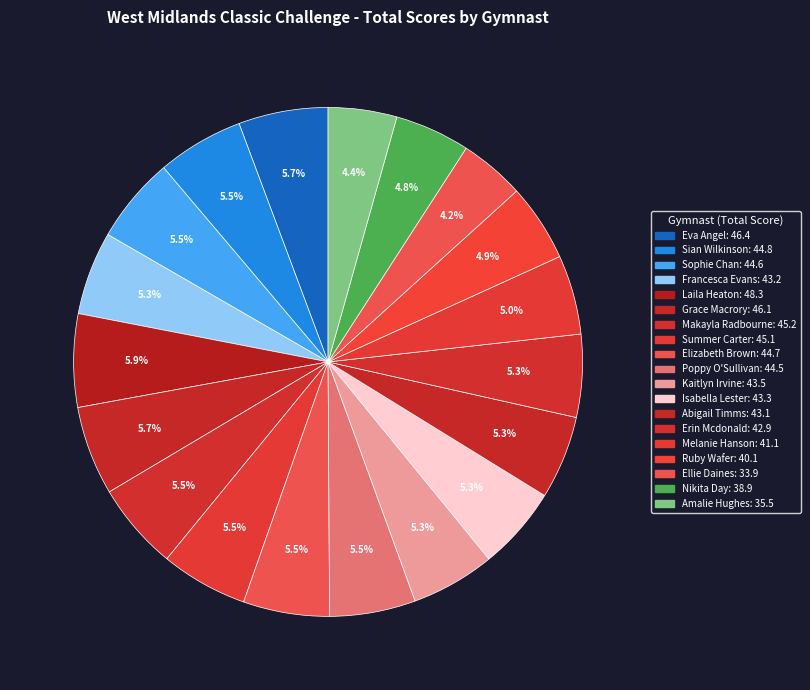

What is the largest slice in the pie chart?

Laila Heaton